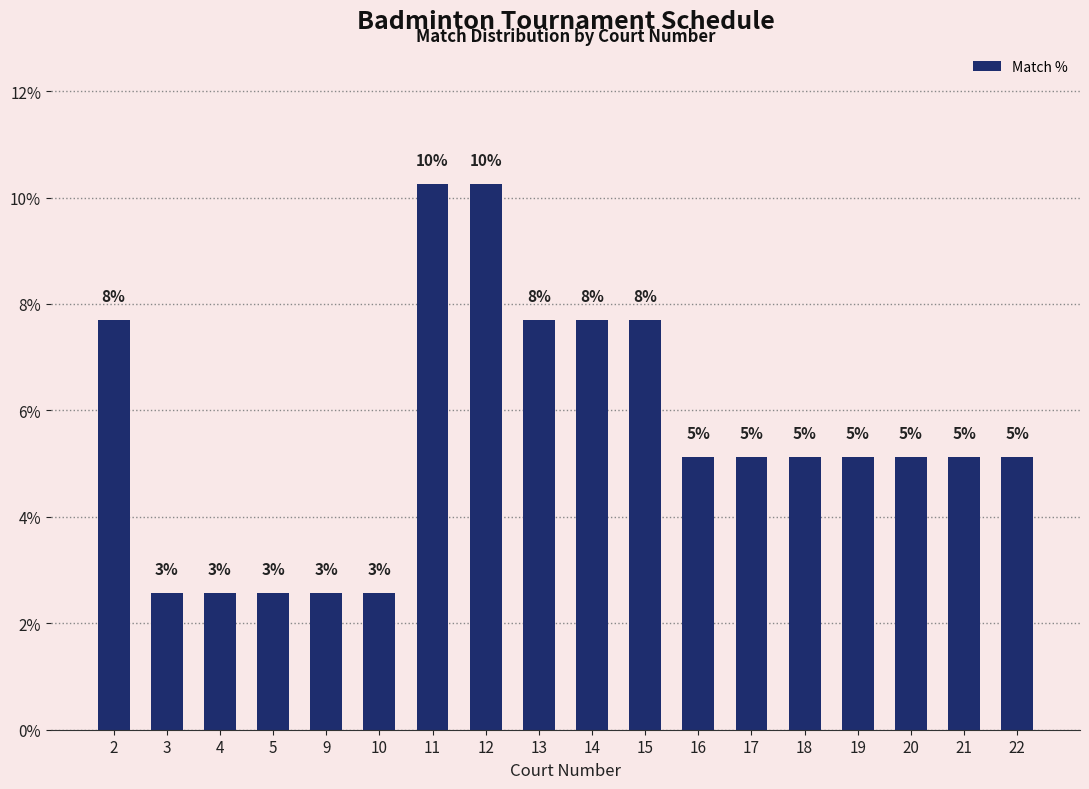

Are the bars horizontal?

No